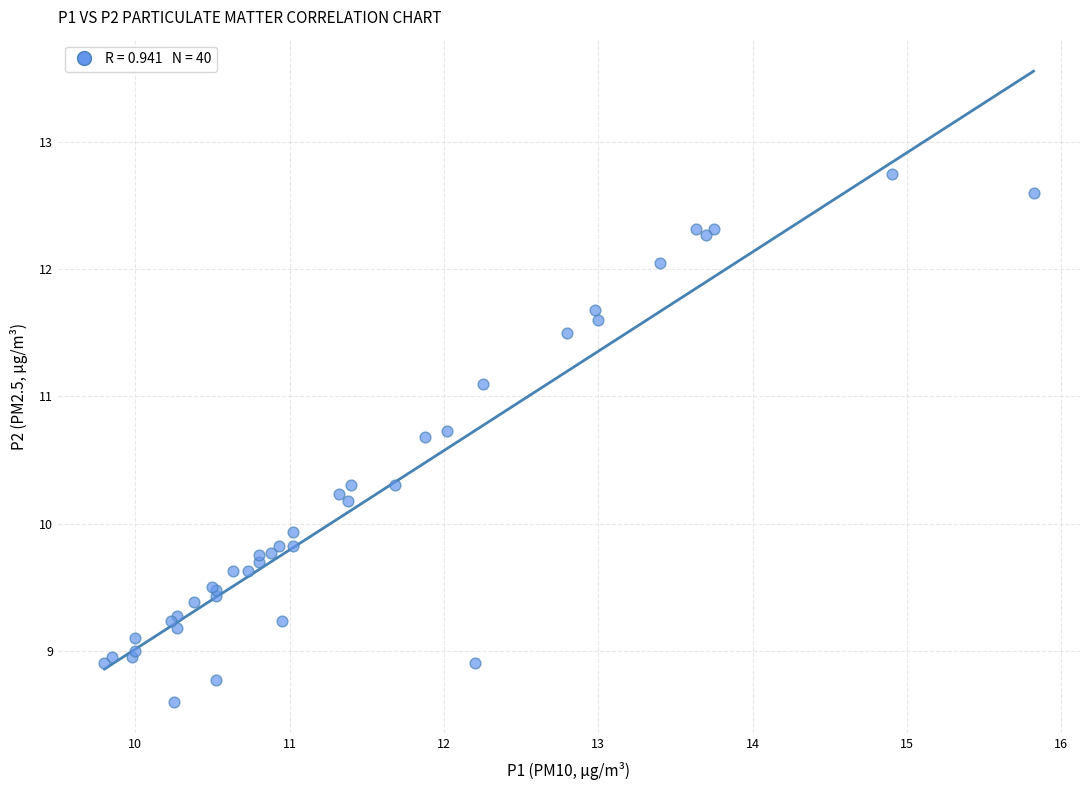

What Y value in the scatter plot is closest to 10?

9.9